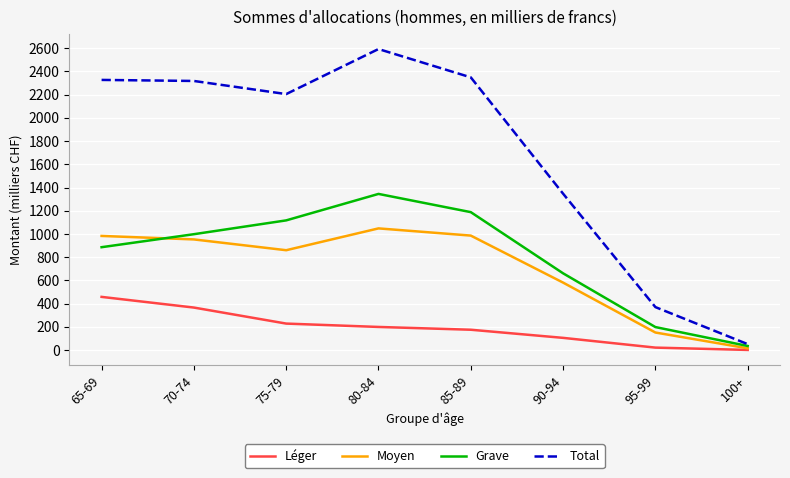

True or false: Léger has more than 0 points higher than both neighbors.

False